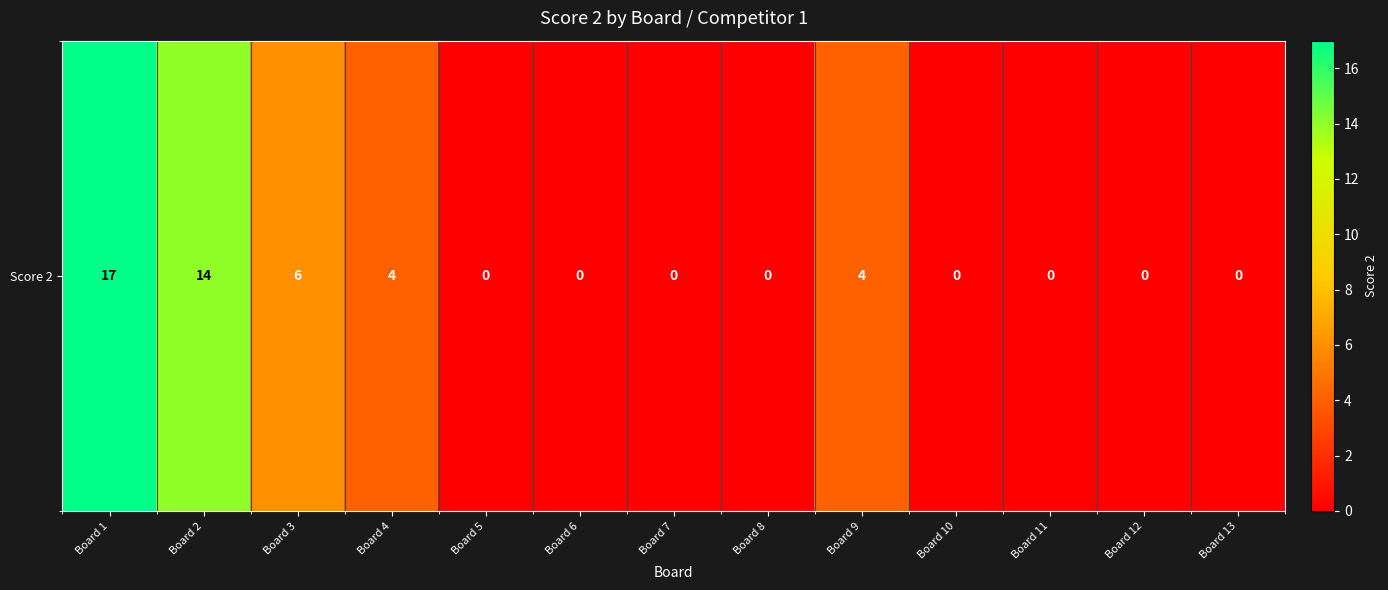

What is the change in value from Board 1 to Board 9?

-13